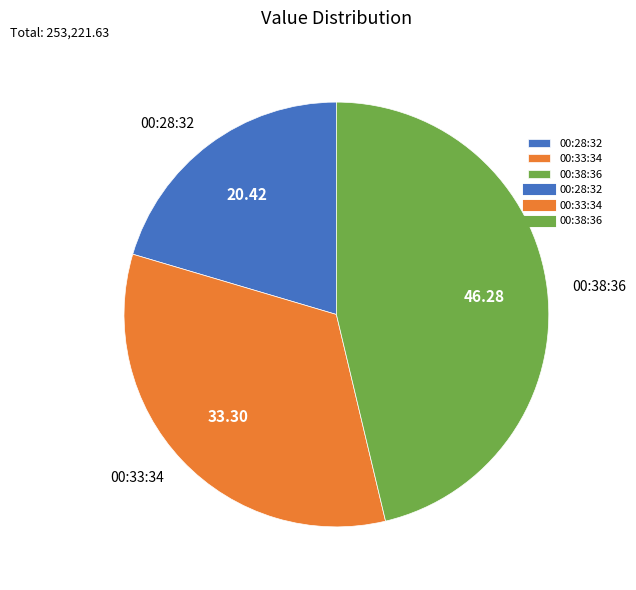

Approximately how many times larger is the value at 00:33:34 compared to 00:28:32?

1.6